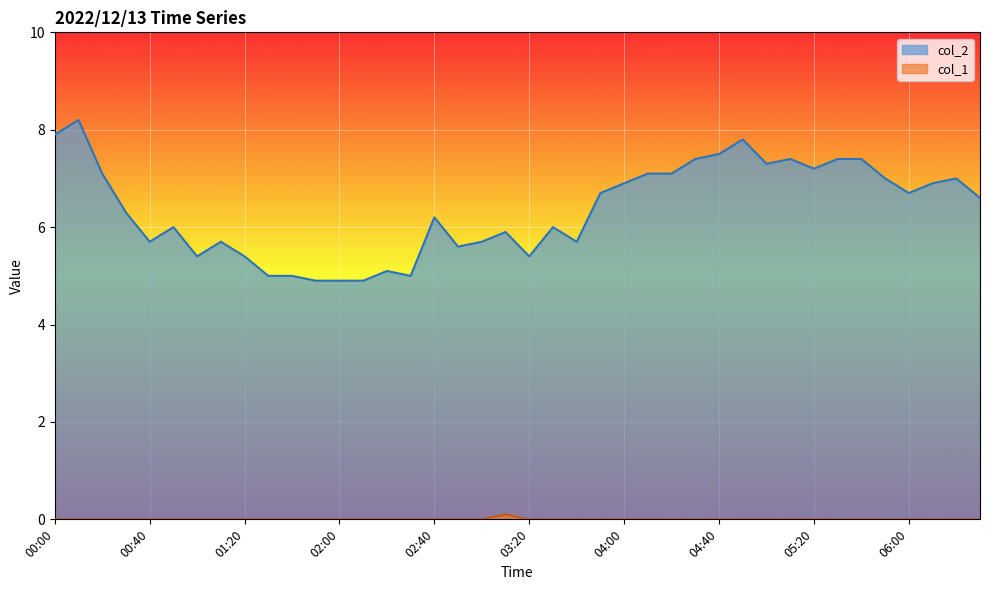

What is the sum of the col_2 values at 06:00 and 00:30?

13.0